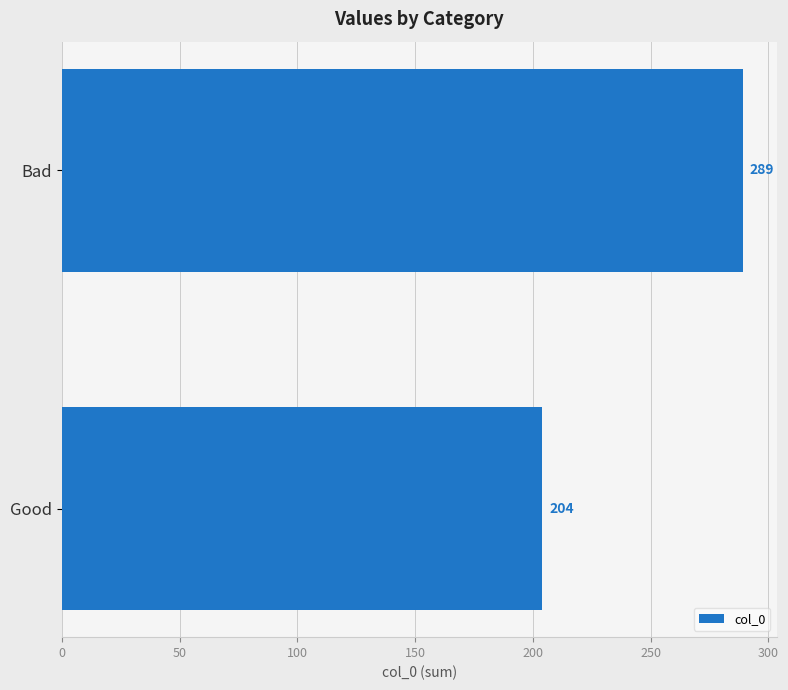

How many data points are less than 289?

1